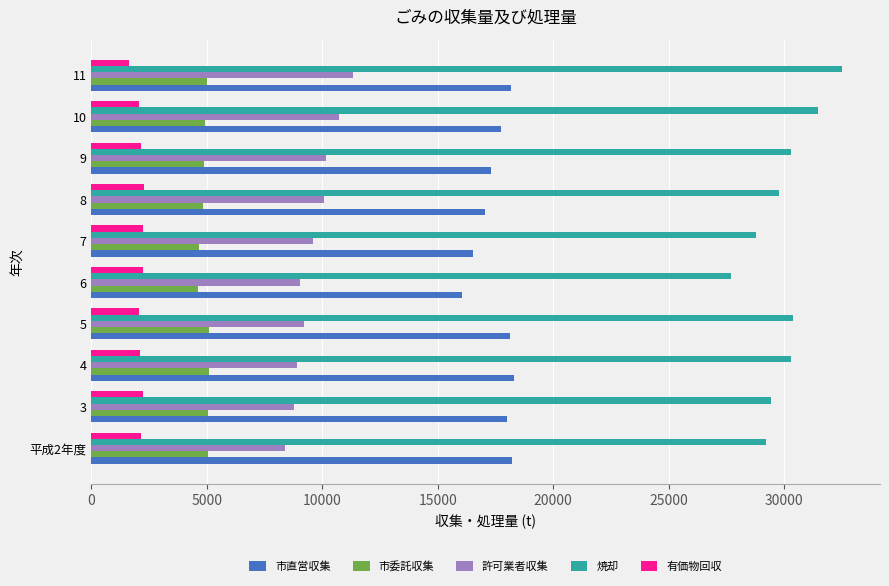

Which series has the widest spread of values?

焼却